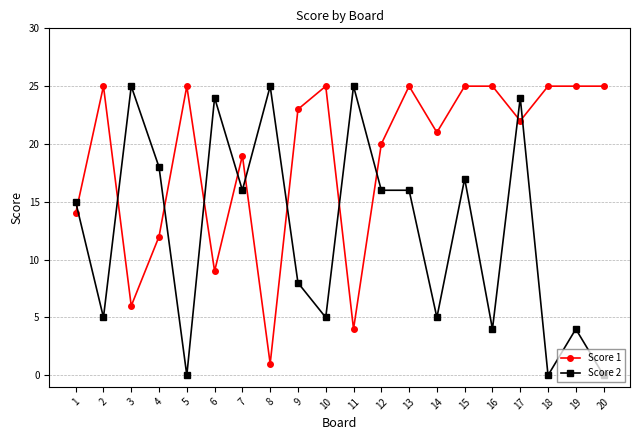

What is the value of the Score 1 point at the 17th from the left?

22